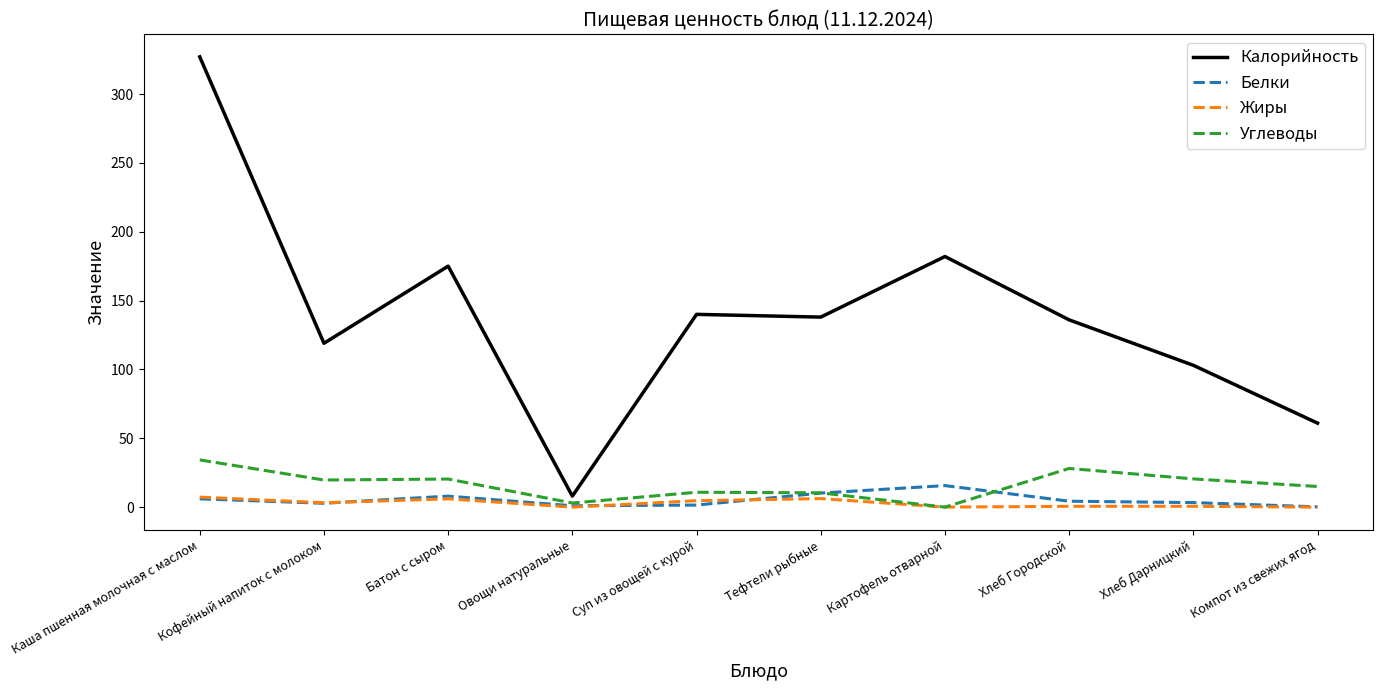

What is the sum of all Жиры values?

28.6